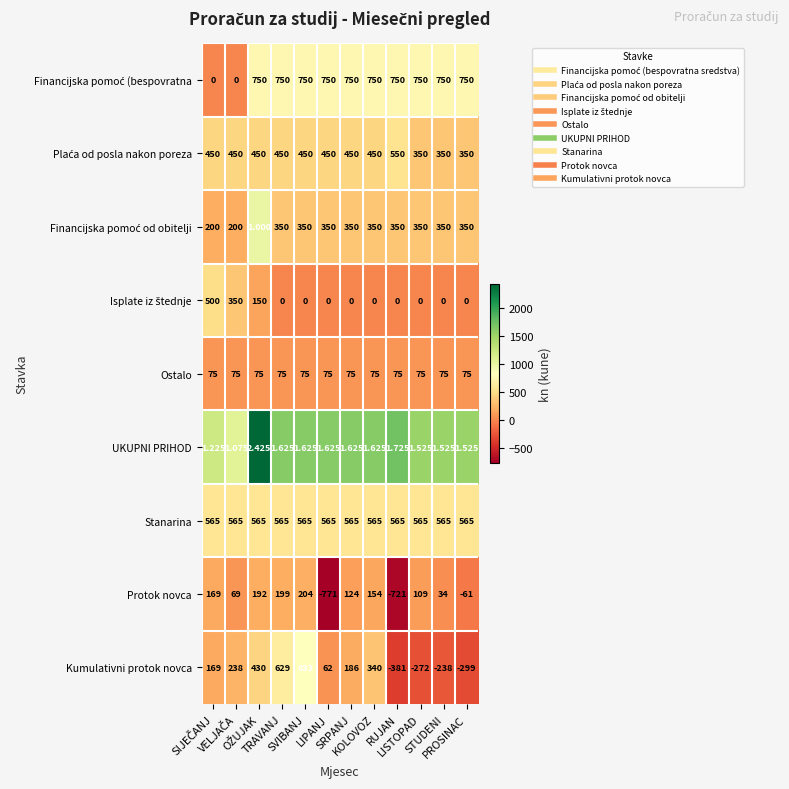

Which series has the largest range (max minus min)?

Kumulativni protok novca